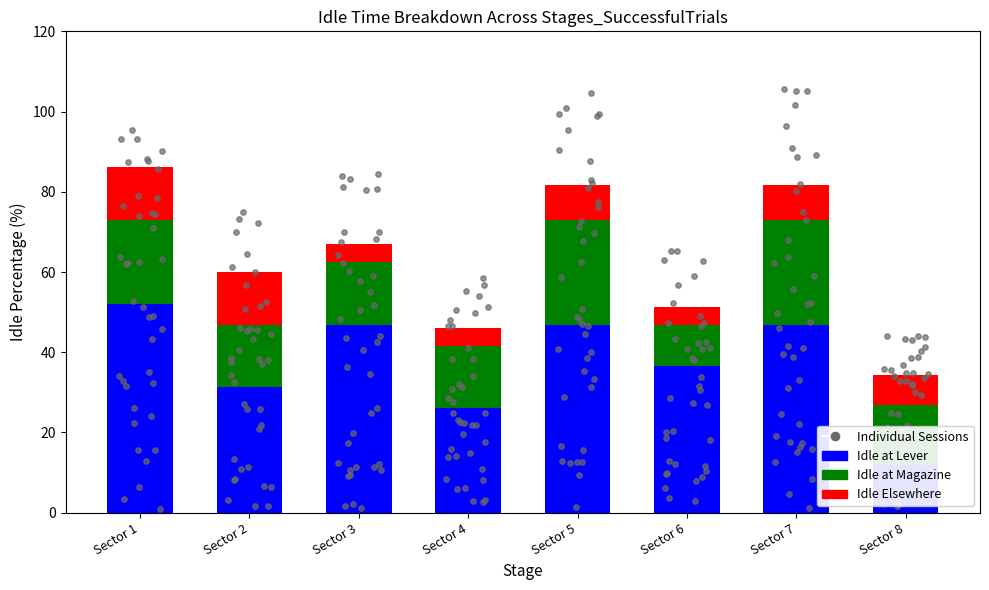

Is the value of PL08RATE at Sector 1 greater than the value of PL06RATE at Sector 4?

No